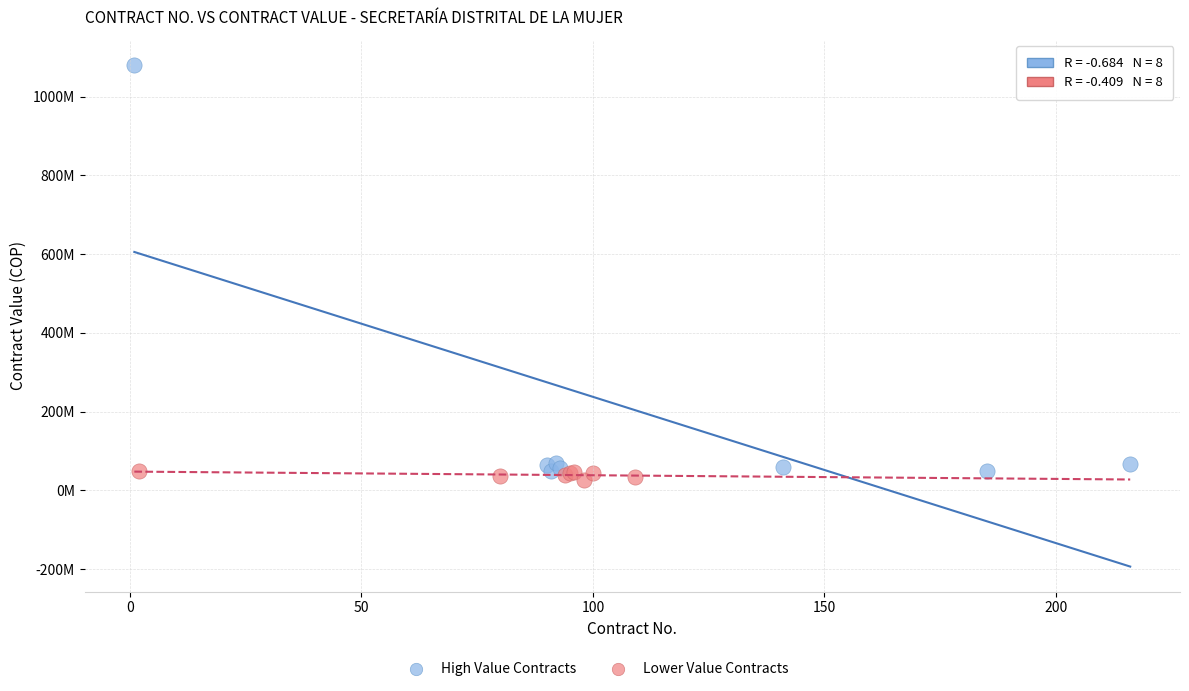

Which series reaches the maximum Y coordinate?

High Value Contracts